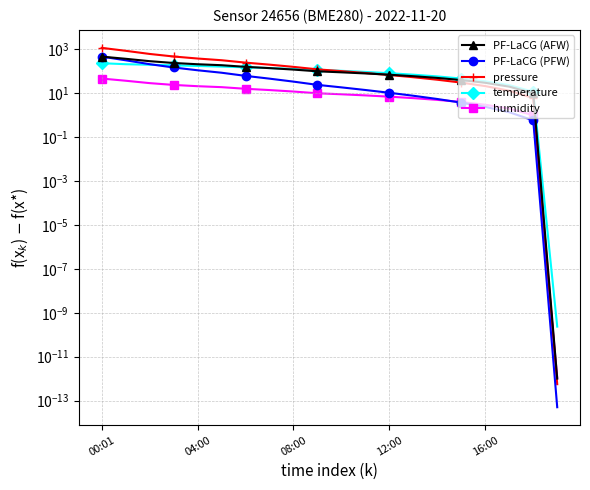

How many lines are shown in the chart?

5